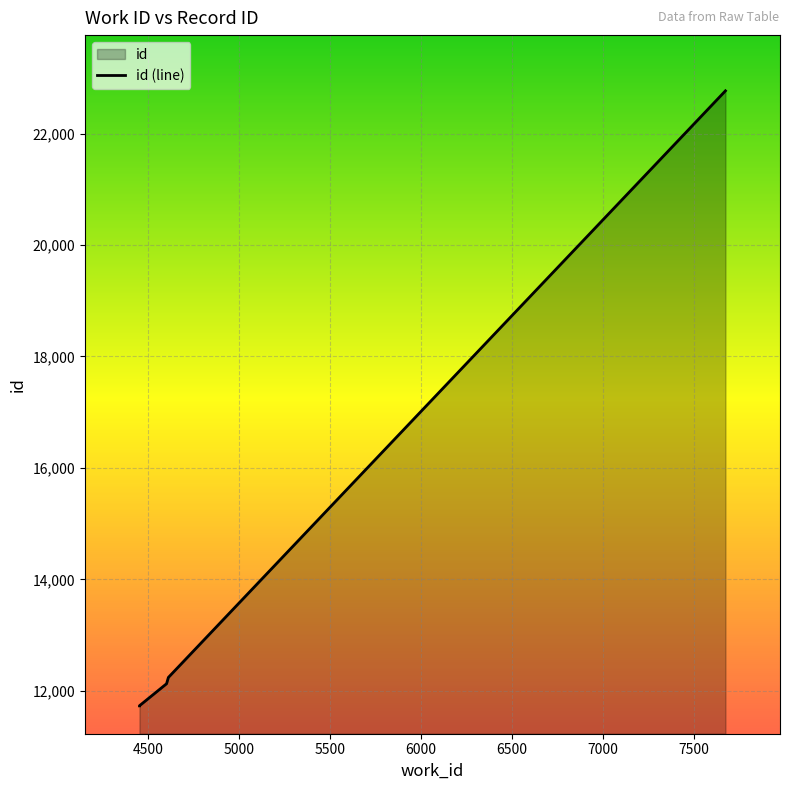

List the labels in order of value, smallest first.

4453, 4453, 4602, 4612, 7675